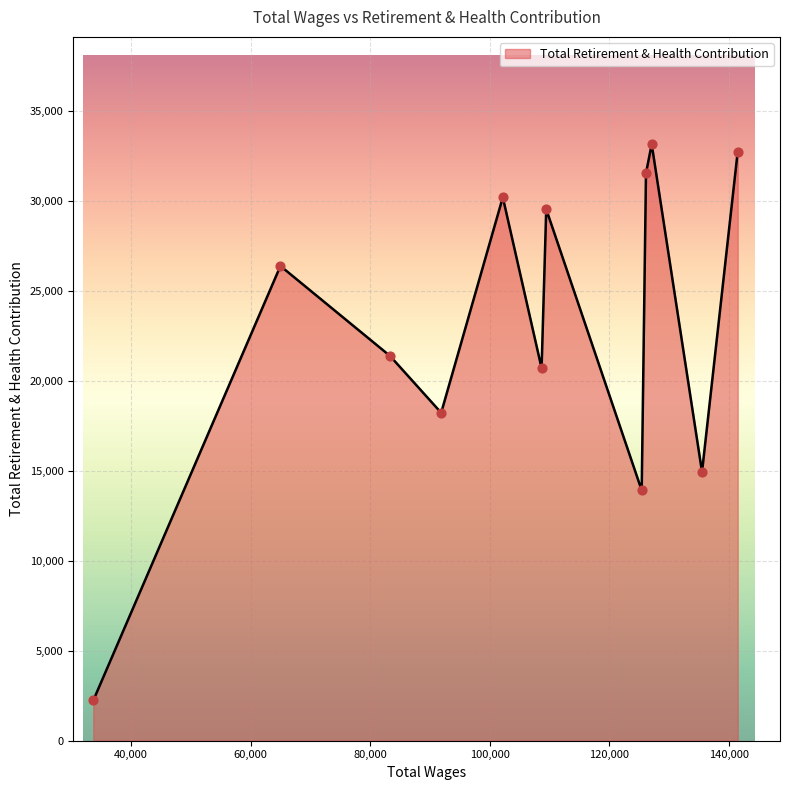

What is the difference between the maximum and minimum values?

30911